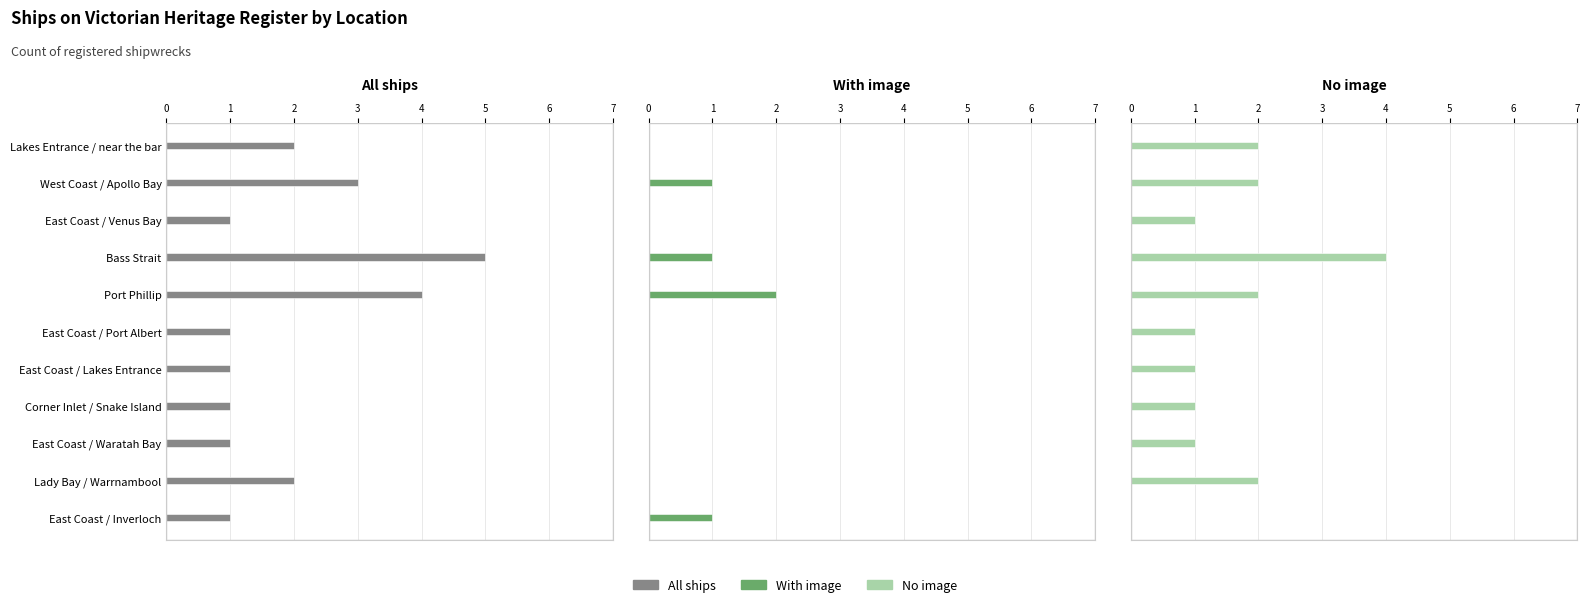

What is the total value across all series at East Coast / Venus Bay?

2